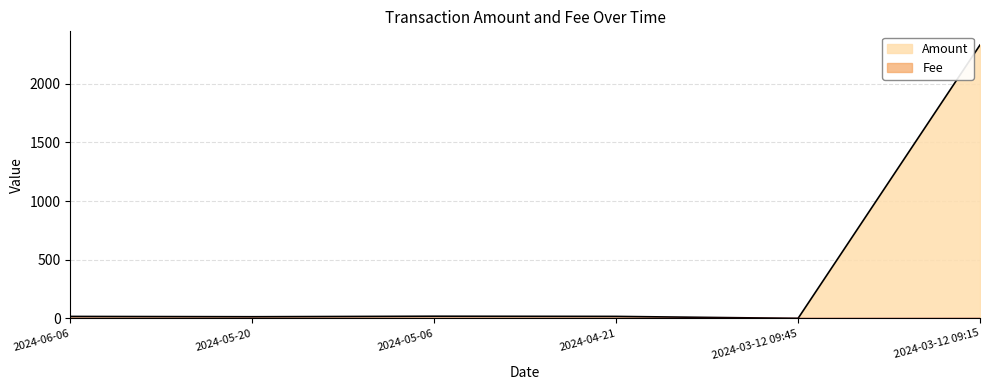

The Amount series shows 18.4 at 2024-05-06. True or false?

True